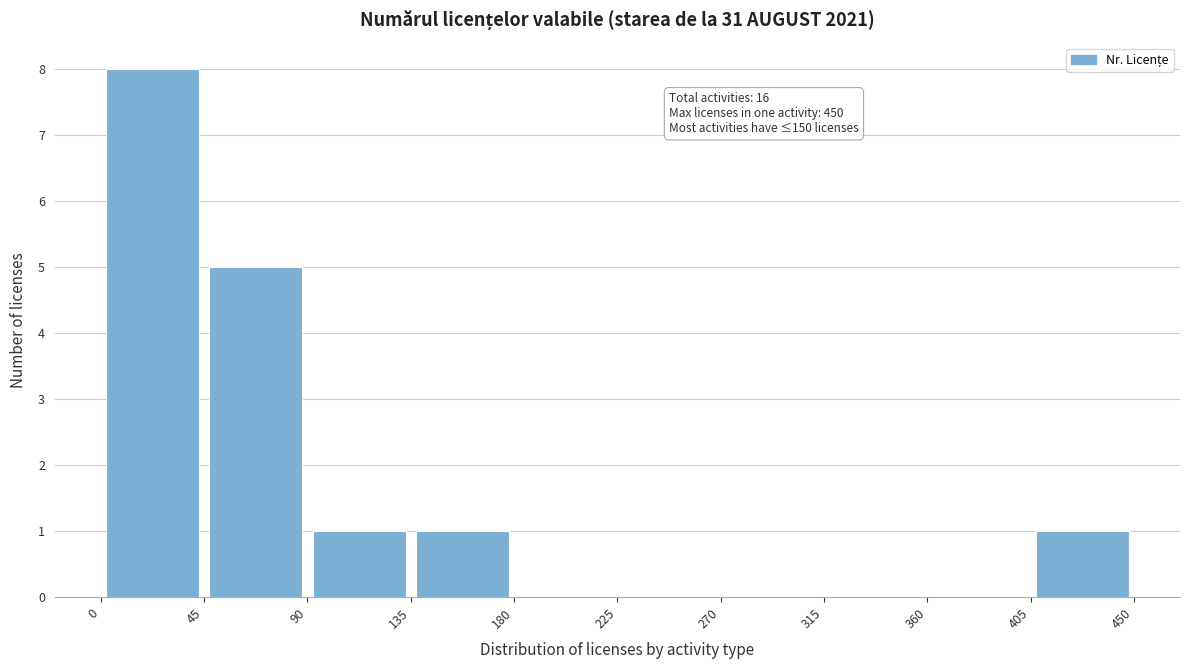

Which range on the x-axis has the tallest bar?

0 to 45